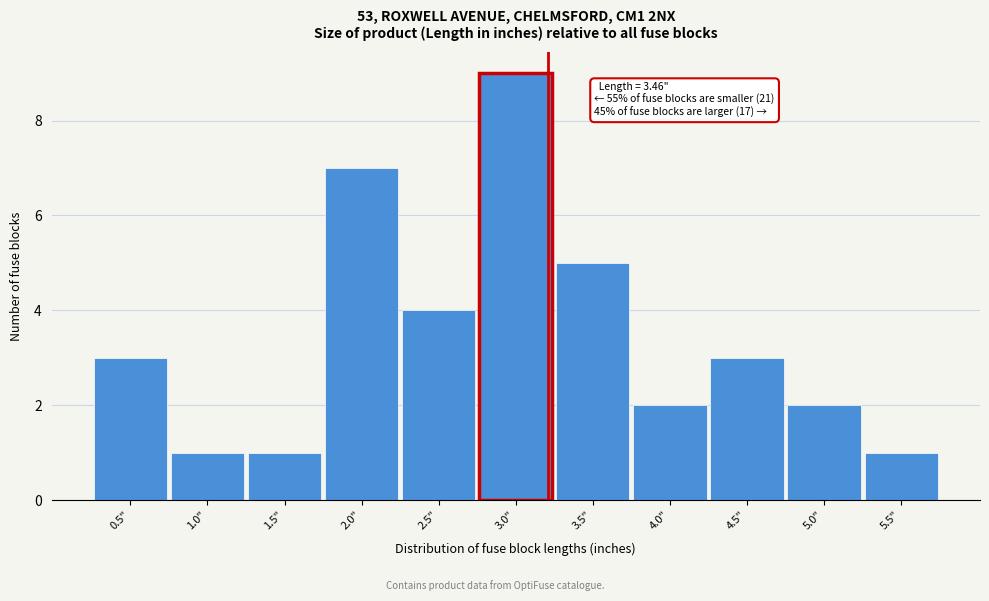

Reading left to right, list all the values displayed in this chart.

0.5"=3	1.0"=1	1.5"=1	2.0"=7	2.5"=4	3.0"=9	3.5"=5	4.0"=2	4.5"=3	5.0"=2	5.5"=1